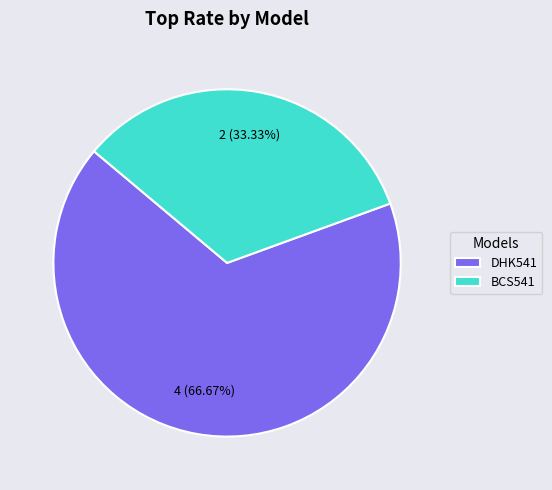

What percentage is the BCS541 slice, to the nearest percent?

33%